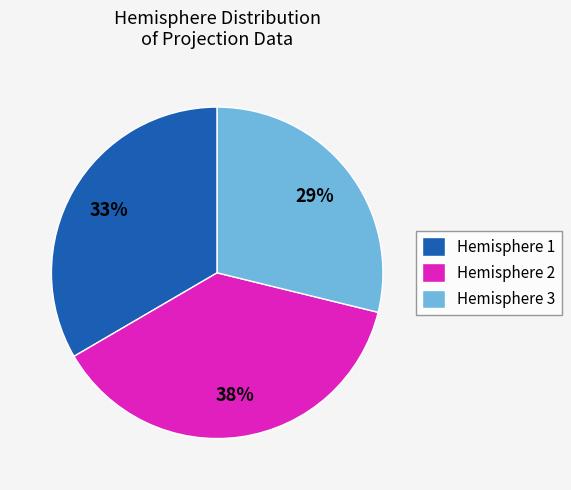

Is Hemisphere 2 the majority of the pie?

No